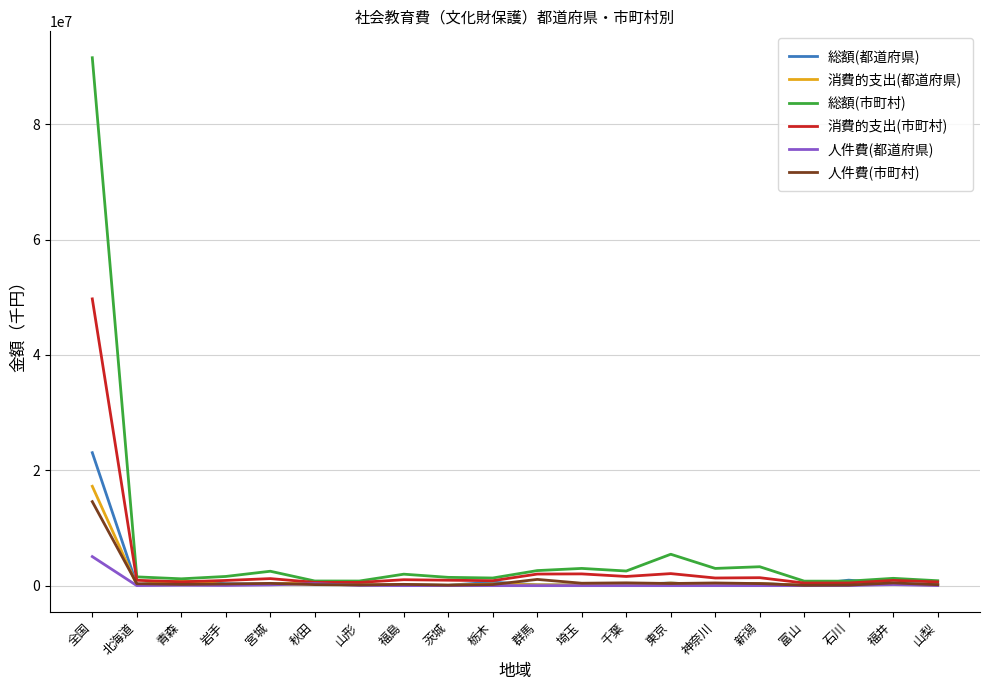

Which series has the widest spread of values?

総額(市町村)